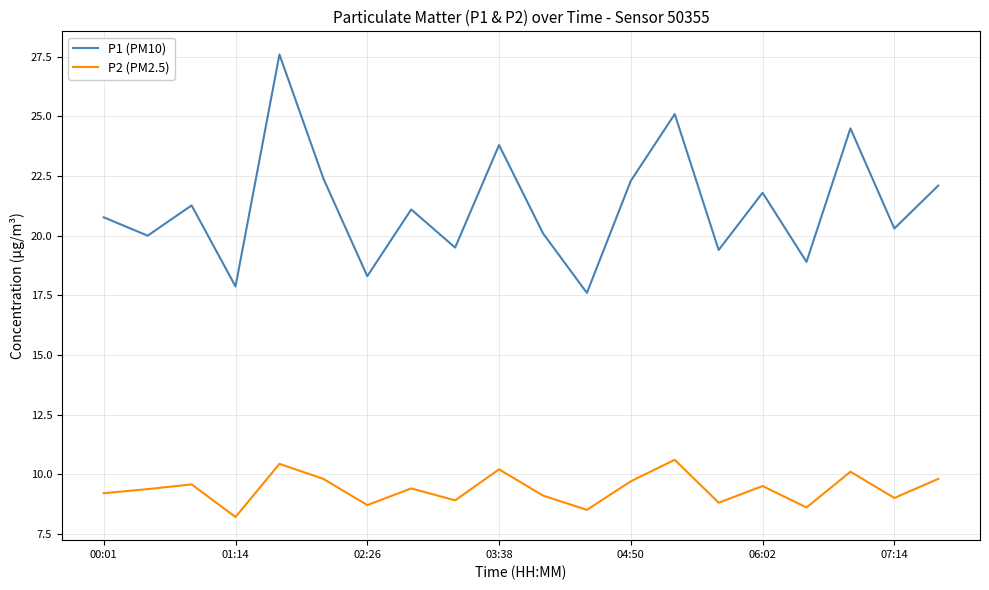

List the series in order of their overall mean, highest first.

P1 (PM10), P2 (PM2.5)